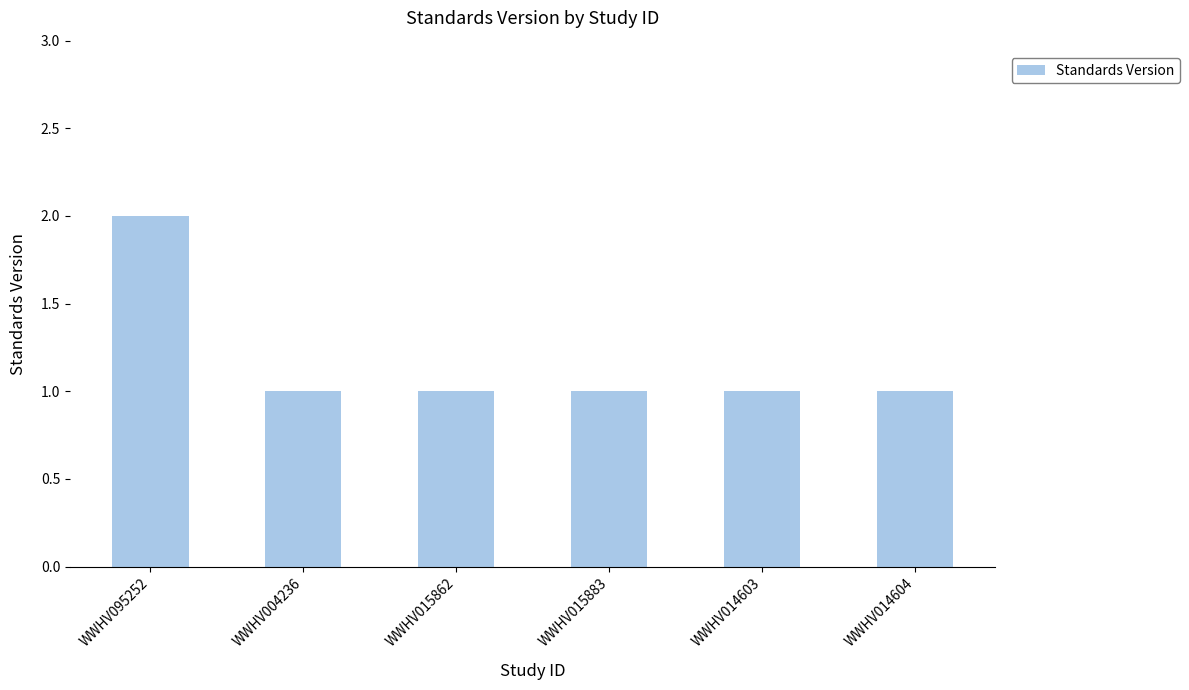

What is the label of the 3rd bar from the left?

WWHV015862